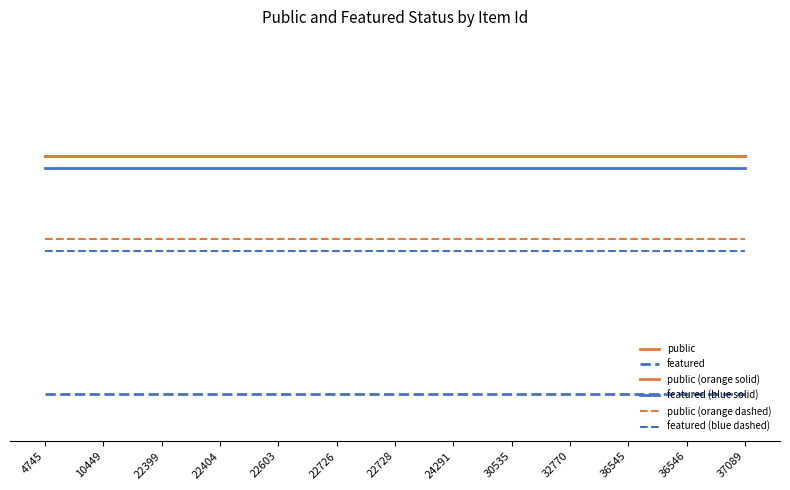

Is it true that featured equals 0.0 at 22603?

True